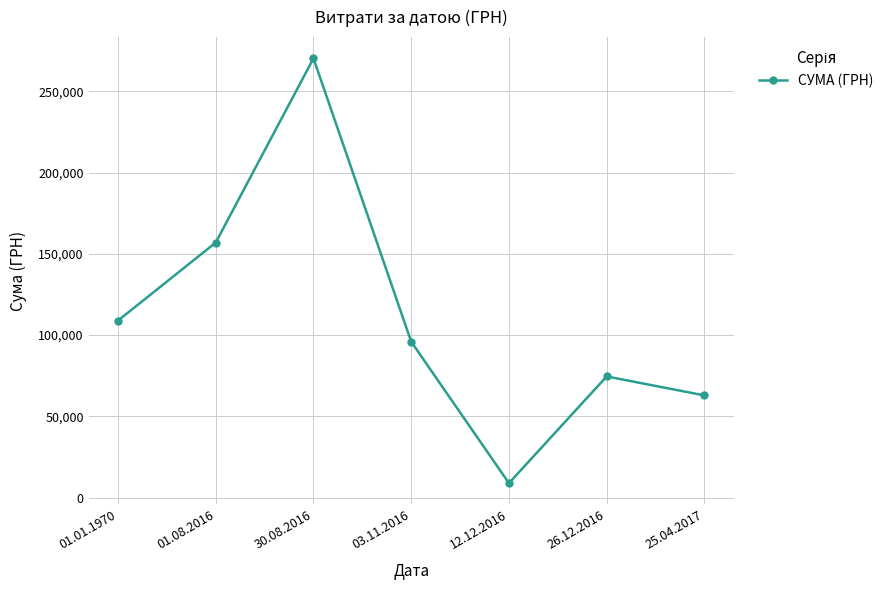

Rank the categories by value from highest to lowest.

30.08.2016, 01.08.2016, 01.01.1970, 03.11.2016, 26.12.2016, 25.04.2017, 12.12.2016